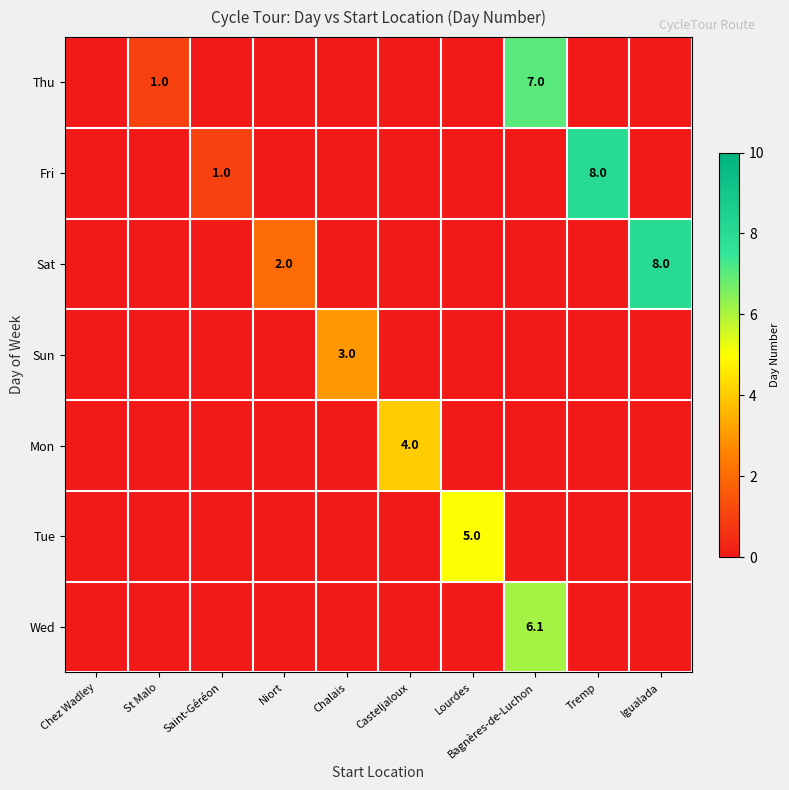

Which has a higher value, Bagnères-de-Luchon or Chez Wadley?

Bagnères-de-Luchon